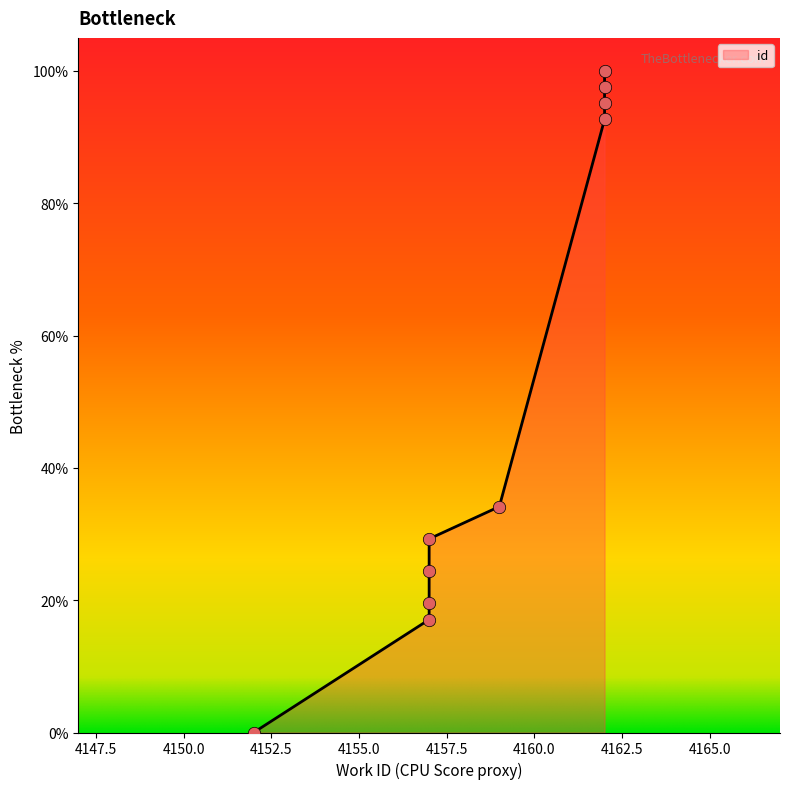

Which has a higher value, 4159 or 4157?

4159